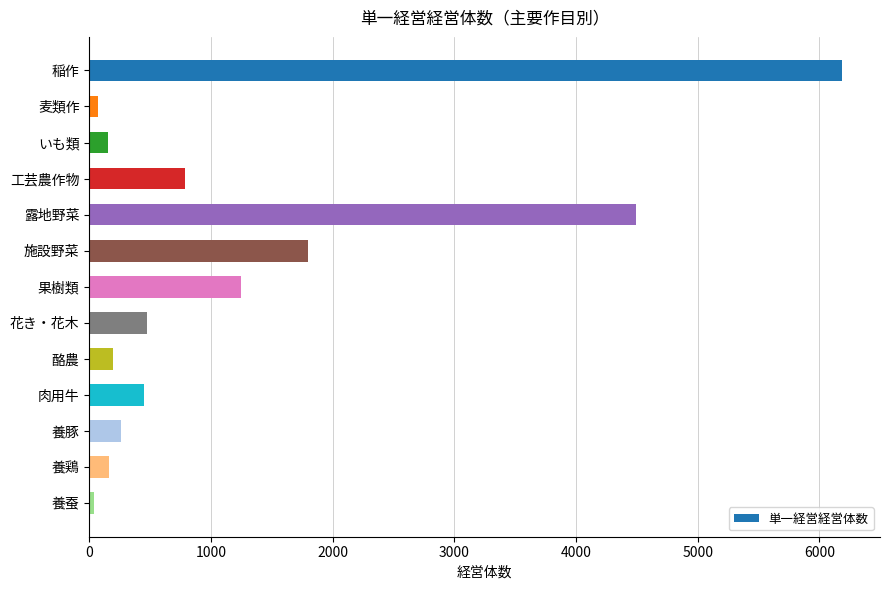

Are the bars horizontal?

Yes